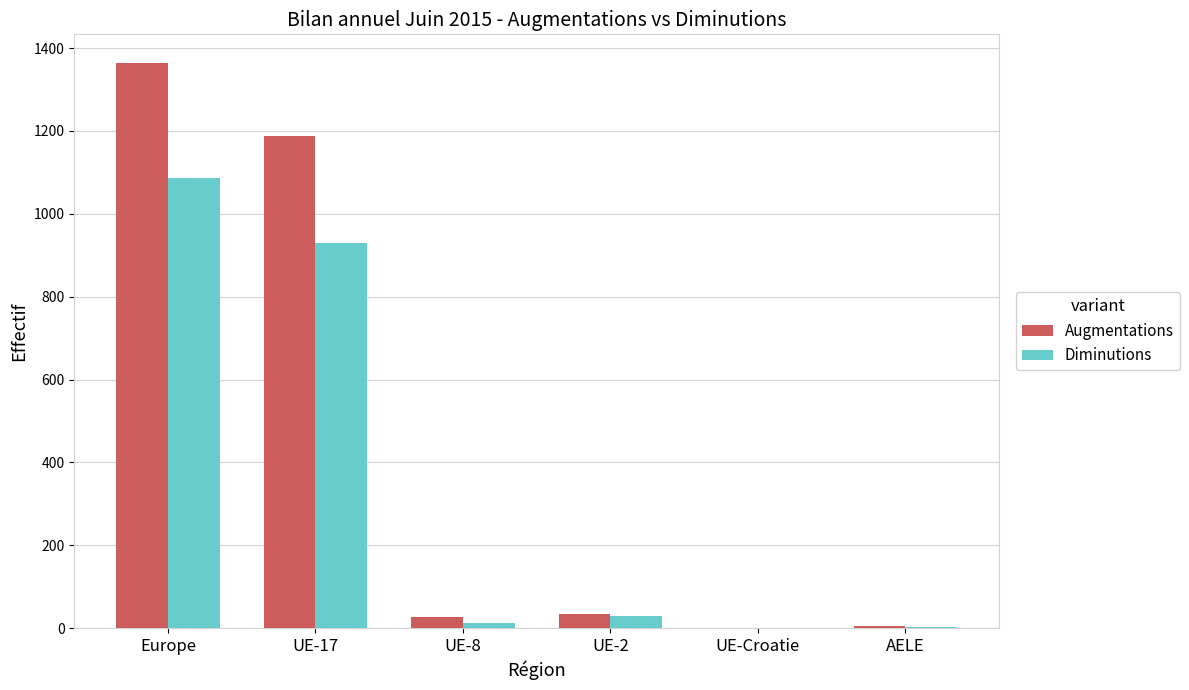

What is the highest value of the Augmentations series?

1365